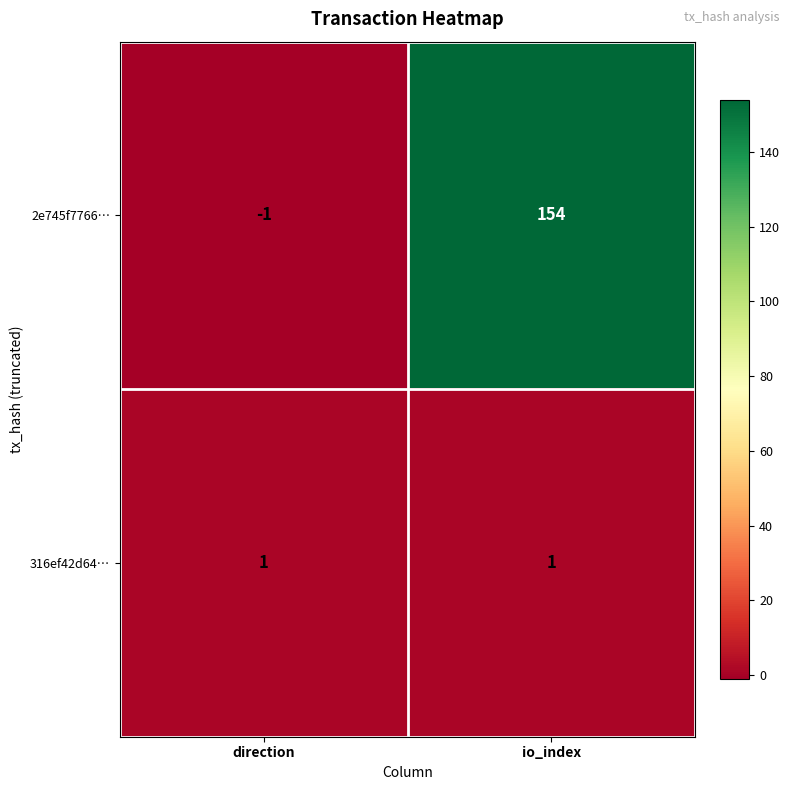

How many data points in 2e745f7766… are less than 154?

1